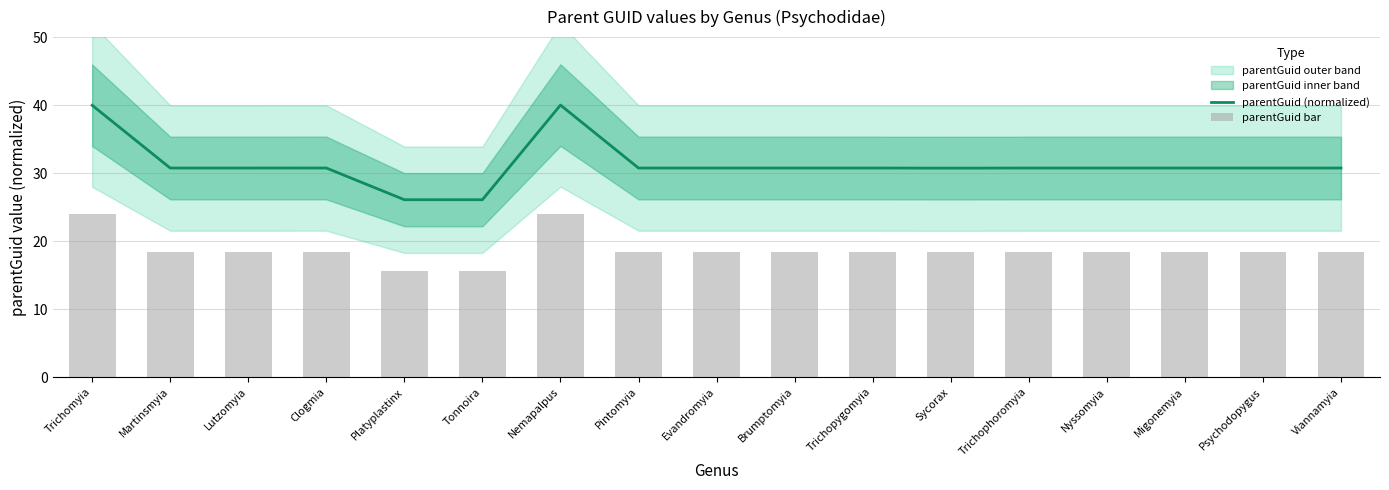

What is the average value of the parentGuid (normalized) series?

31.3